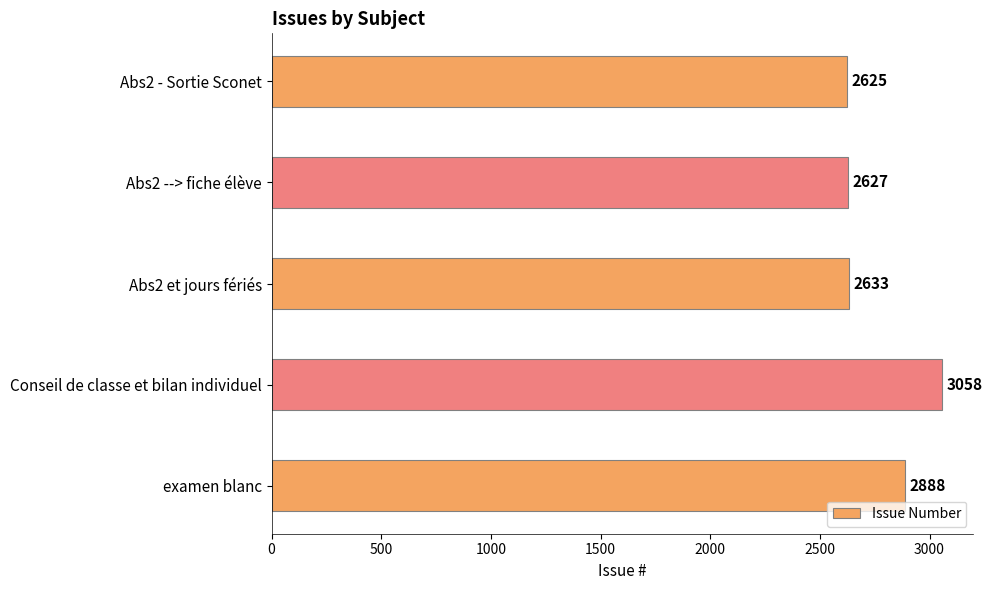

Reading bottom to top, extract all data points from this chart.

examen blanc=2888	Conseil de classe et bilan individuel=3058	Abs2 et jours fériés=2633	Abs2 --> fiche élève=2627	Abs2 - Sortie Sconet=2625